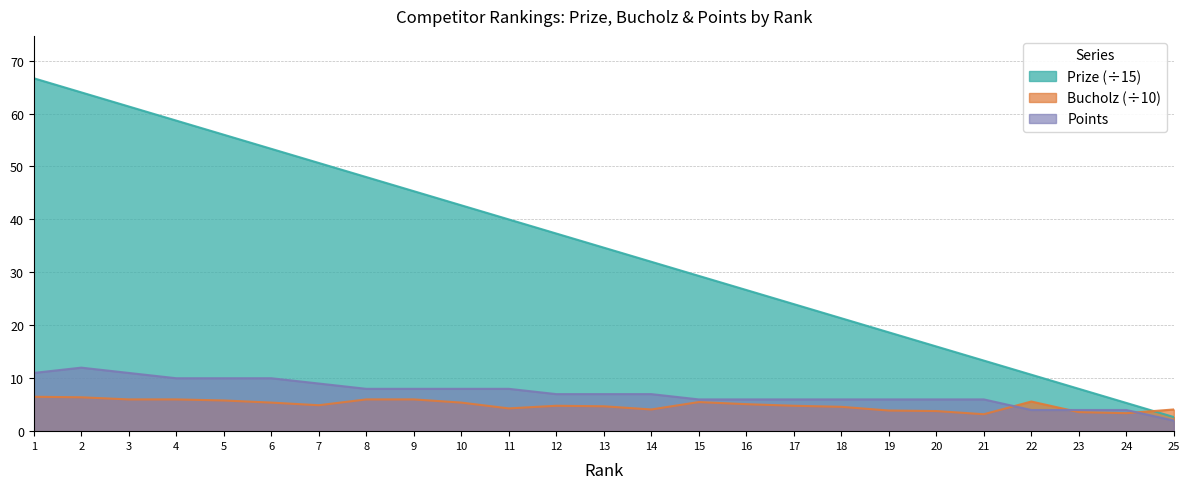

Which series has the largest total across all categories?

Prize (÷15)